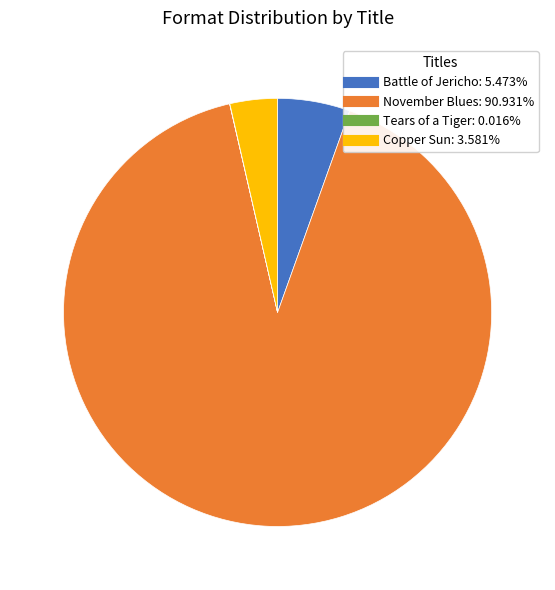

What is the majority slice?

November Blues